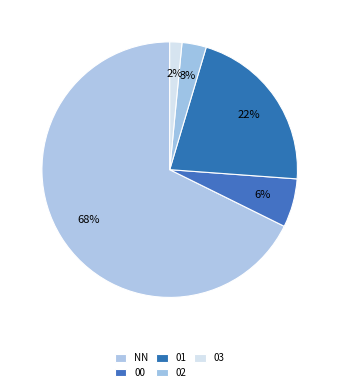

How many slices are in this pie chart?

5